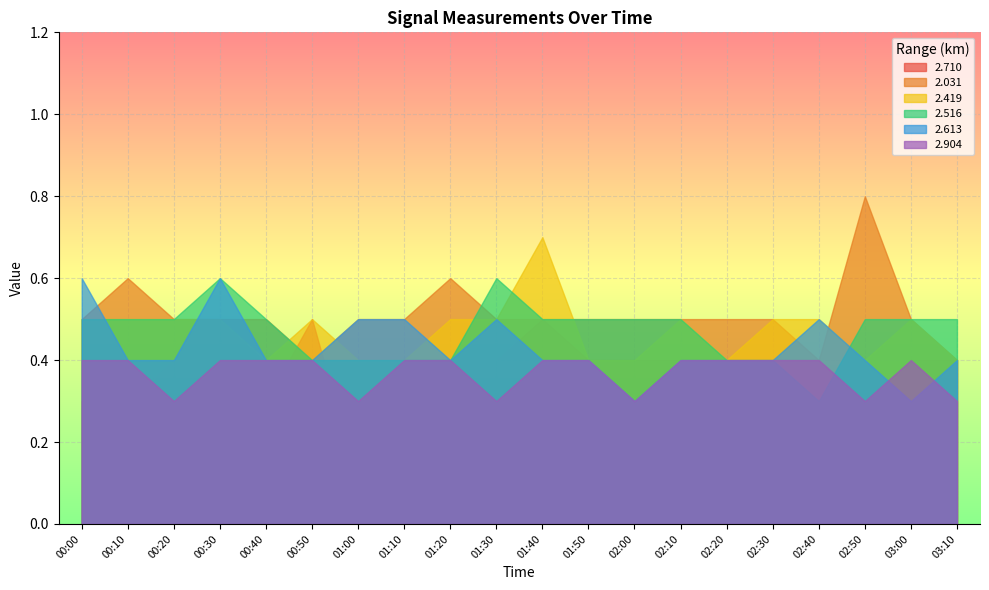

In 2.904, how many points are higher than both neighbors (excluding endpoints)?

1